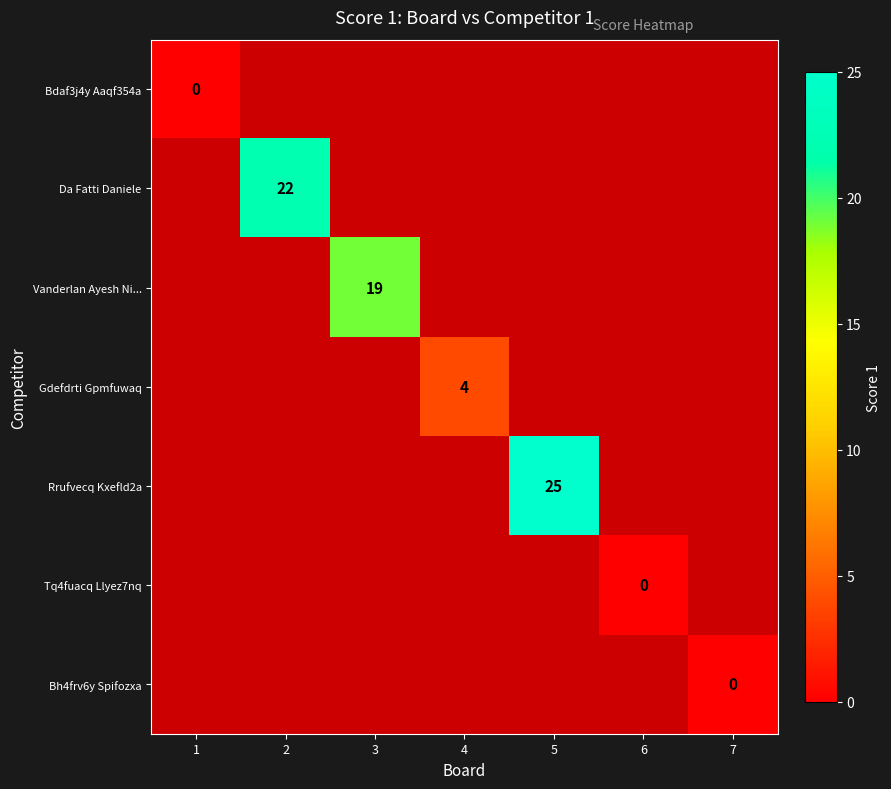

True or false: Bdaf3j4y Aaqf354a has a value of -2 at 7.

False